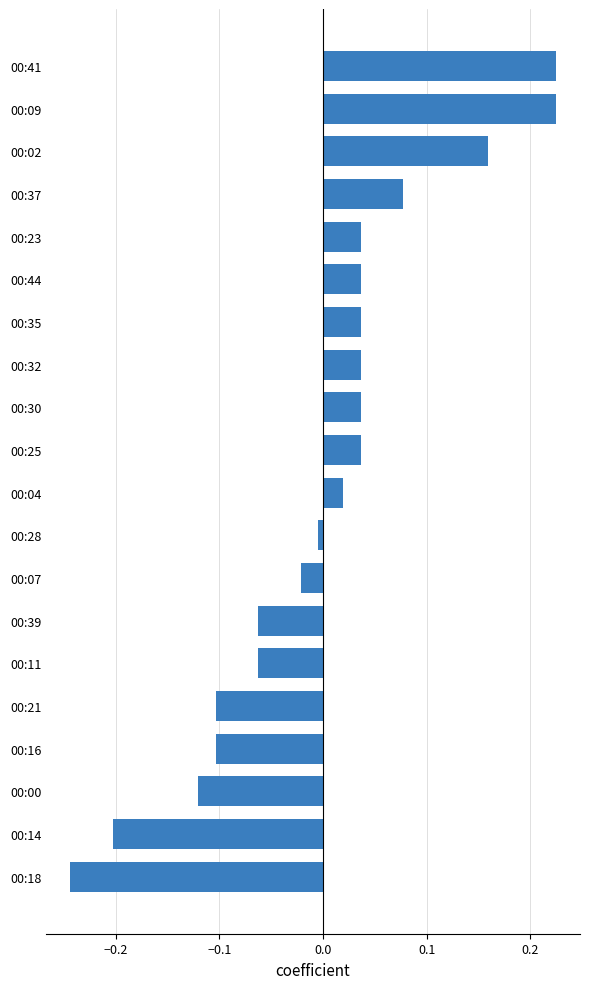

What is the difference between the maximum and minimum values?

0.5